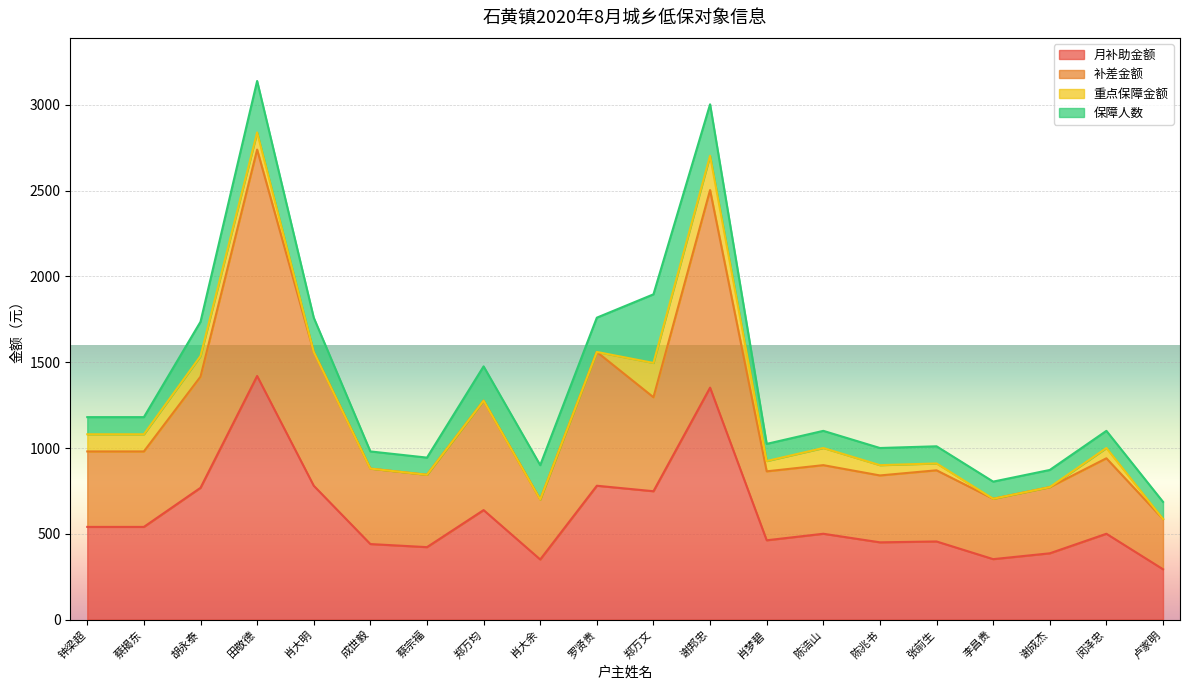

Which has a higher value, 胡永泰 or 张前生?

胡永泰